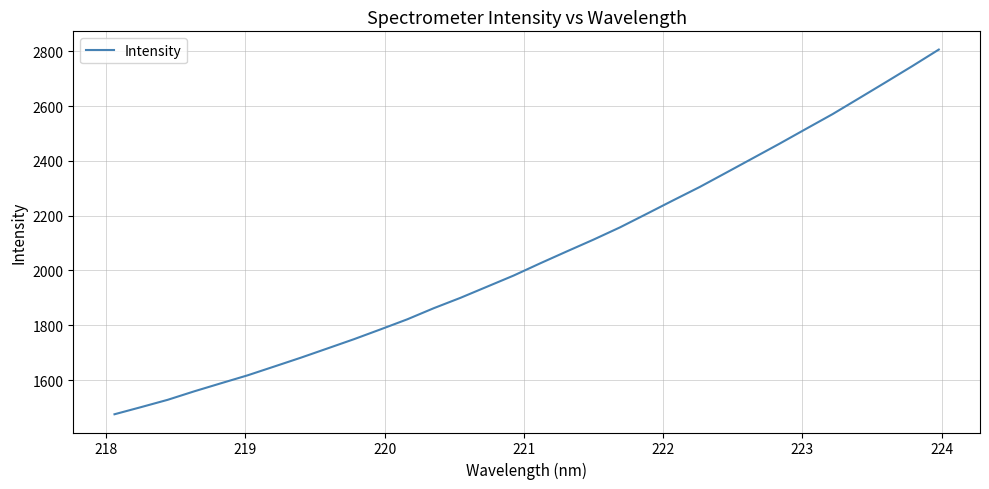

What is the smallest value displayed?

1475.0